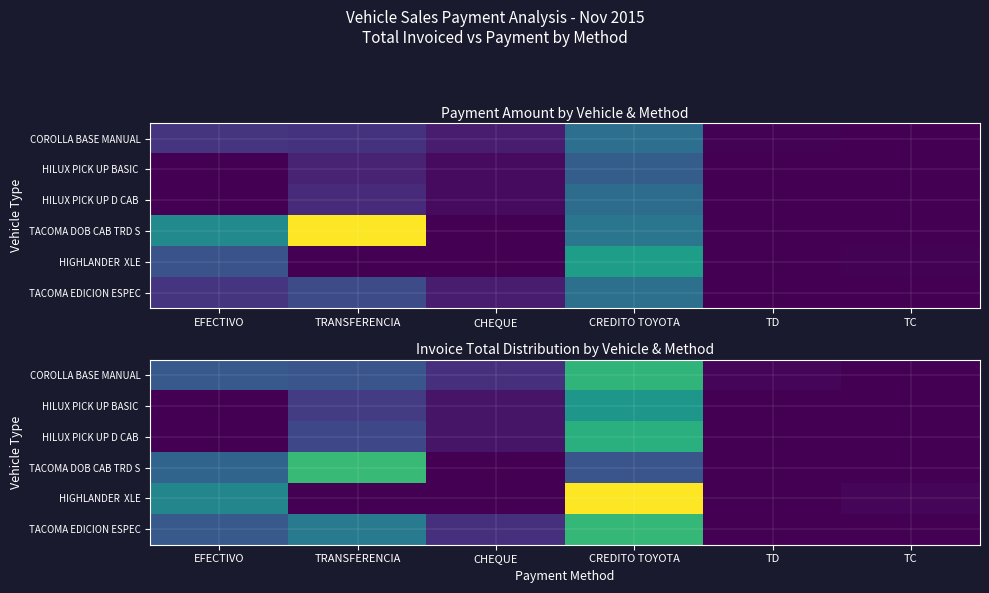

Count the number of data series in this chart.

6